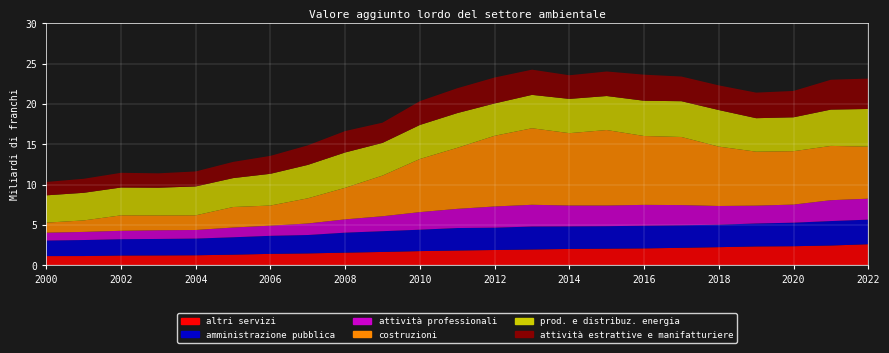

Reading left to right, transcribe all the data shown in this chart.

altri servizi: 2000=1.1	2001=1.1	2002=1.2	2003=1.2	2004=1.2	2005=1.3	2006=1.4	2007=1.5	2008=1.6	2009=1.6	2010=1.7	2011=1.8	2012=1.9	2013=2.0	2014=2.0	2015=2.0	2016=2.1	2017=2.2	2018=2.2	2019=2.3	2020=2.4	2021=2.4	2022=2.6
amministrazione pubblica: 2000=1.9	2001=2.0	2002=2.0	2003=2.0	2004=2.1	2005=2.2	2006=2.2	2007=2.3	2008=2.5	2009=2.6	2010=2.7	2011=2.8	2012=2.8	2013=2.8	2014=2.8	2015=2.8	2016=2.8	2017=2.8	2018=2.8	2019=2.8	2020=2.9	2021=3.0	2022=3.0
attività professionali: 2000=1.0	2001=1.0	2002=1.0	2003=1.1	2004=1.1	2005=1.2	2006=1.3	2007=1.4	2008=1.6	2009=1.9	2010=2.2	2011=2.4	2012=2.6	2013=2.7	2014=2.6	2015=2.6	2016=2.6	2017=2.5	2018=2.3	2019=2.2	2020=2.2	2021=2.6	2022=2.6
costruzioni: 2000=1.2	2001=1.4	2002=1.9	2003=1.8	2004=1.8	2005=2.5	2006=2.5	2007=3.1	2008=3.9	2009=5.0	2010=6.6	2011=7.6	2012=8.8	2013=9.5	2014=9.0	2015=9.4	2016=8.5	2017=8.4	2018=7.4	2019=6.7	2020=6.6	2021=6.7	2022=6.5
prod. e distribuz. energia: 2000=3.4	2001=3.4	2002=3.4	2003=3.4	2004=3.6	2005=3.6	2006=3.9	2007=4.1	2008=4.4	2009=4.0	2010=4.2	2011=4.3	2012=4.0	2013=4.1	2014=4.2	2015=4.2	2016=4.4	2017=4.4	2018=4.5	2019=4.1	2020=4.2	2021=4.5	2022=4.7
attività estrattive e manifatturiere: 2000=1.7	2001=1.7	2002=1.8	2003=1.8	2004=1.9	2005=2.0	2006=2.2	2007=2.4	2008=2.7	2009=2.5	2010=3.0	2011=3.1	2012=3.2	2013=3.1	2014=2.9	2015=3.0	2016=3.2	2017=3.1	2018=3.1	2019=3.2	2020=3.3	2021=3.7	2022=3.8